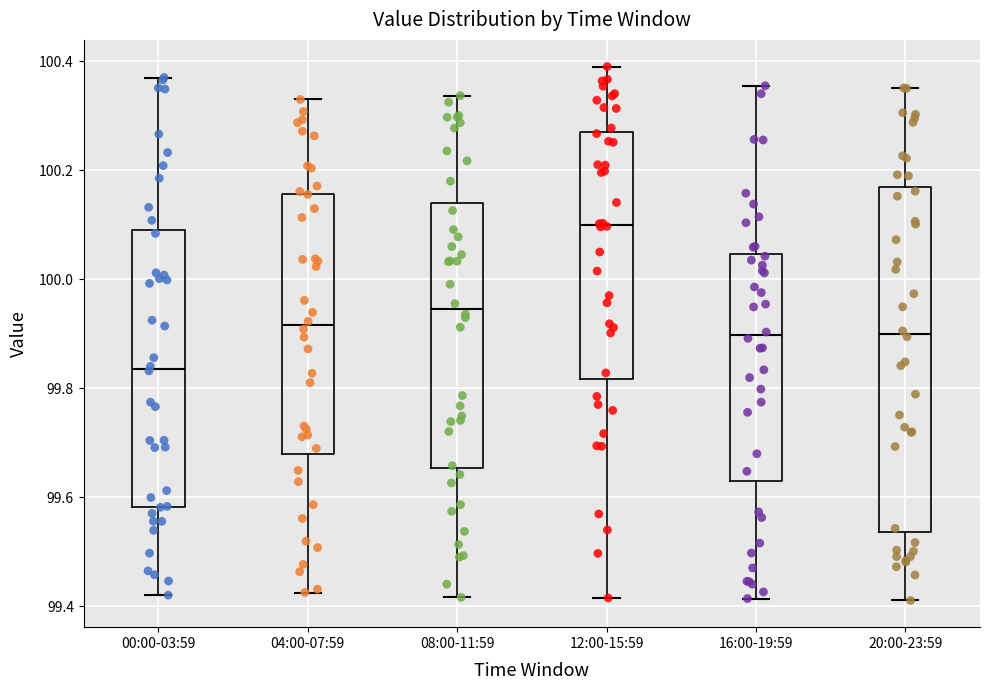

Reading left to right, transcribe this box plot: for each box, give where its median line is, the range the box spans, and where its two whiskers end, as read against the y-axis. The values are not printed on the chart, so give them approximately, as read against the axis.

00:00-03:59: median 99.84, box 99.58 to 100.10, whiskers 99.42 to 100.36
04:00-07:59: median 99.92, box 99.68 to 100.16, whiskers 99.42 to 100.32
08:00-11:59: median 99.94, box 99.66 to 100.14, whiskers 99.42 to 100.34
12:00-15:59: median 100.10, box 99.82 to 100.26, whiskers 99.42 to 100.40
16:00-19:59: median 99.90, box 99.62 to 100.04, whiskers 99.42 to 100.36
20:00-23:59: median 99.90, box 99.54 to 100.16, whiskers 99.42 to 100.36